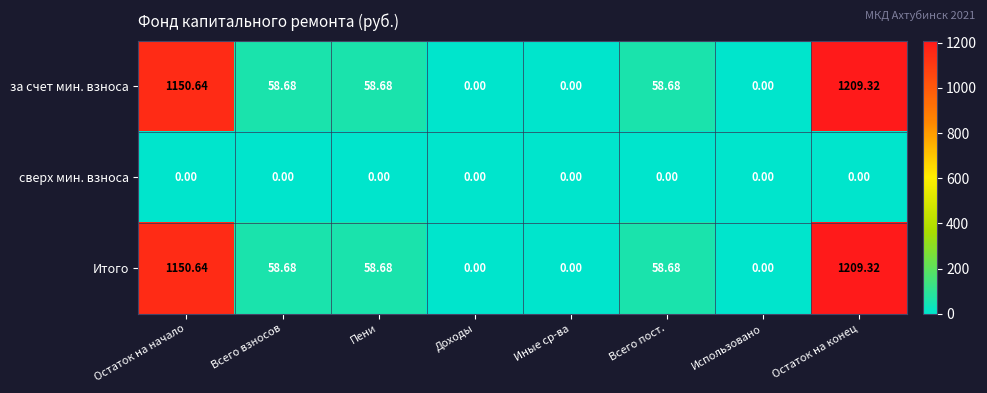

At which label does за счет мин. взноса first exceed 58?

Остаток на начало